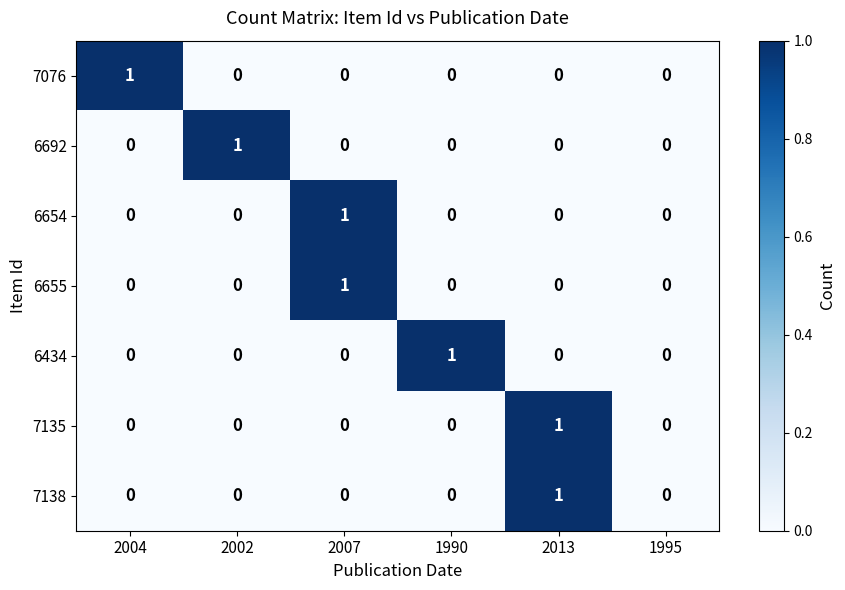

The value of 7076 at 2002 is 0. True or false?

True